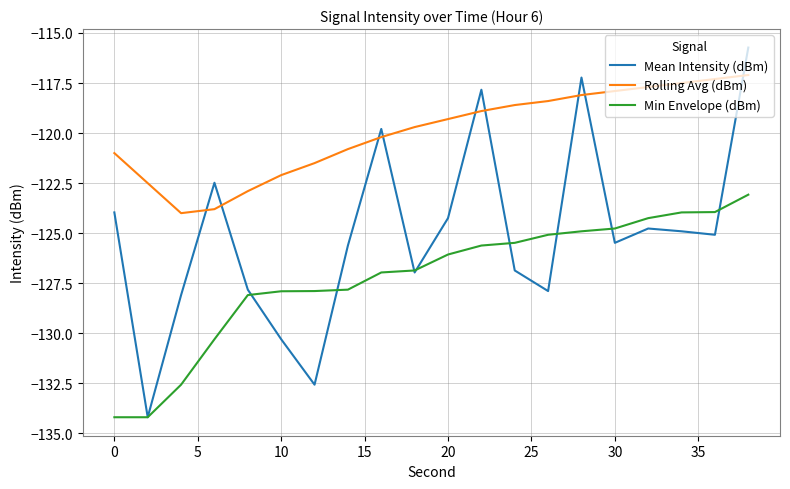

What is the greatest value displayed?

-115.7